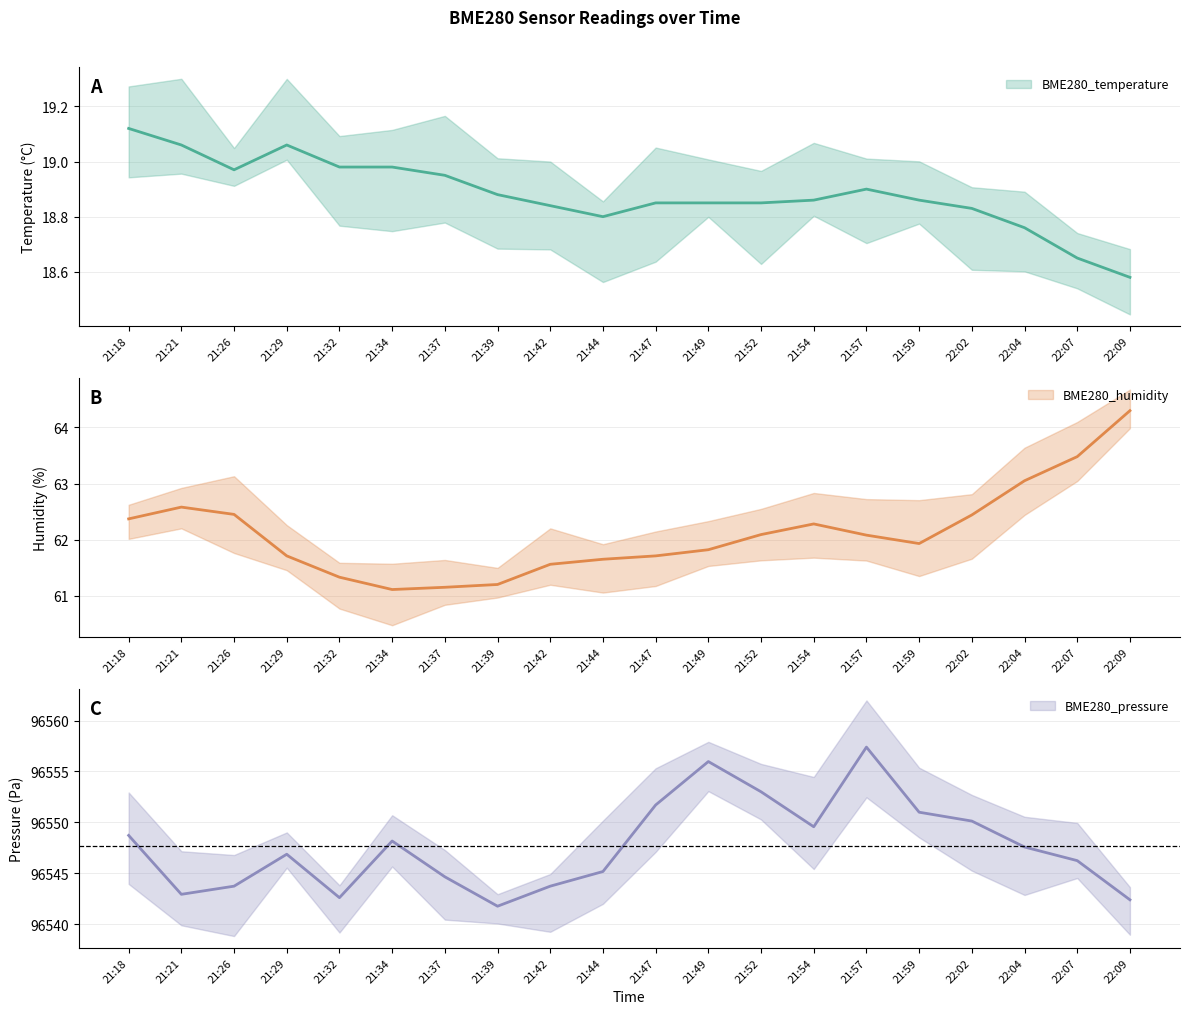

Is the value of BME280_pressure at 21:32 greater than the value of BME280_humidity at 21:44?

Yes